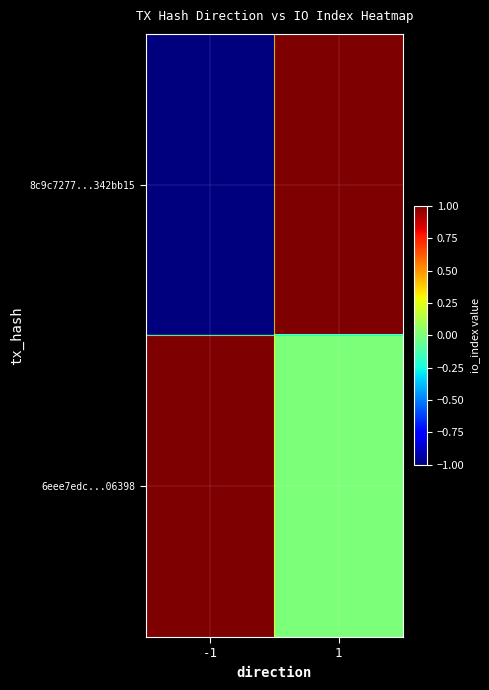

Which series has the largest total across all categories?

6eee7edc...06398